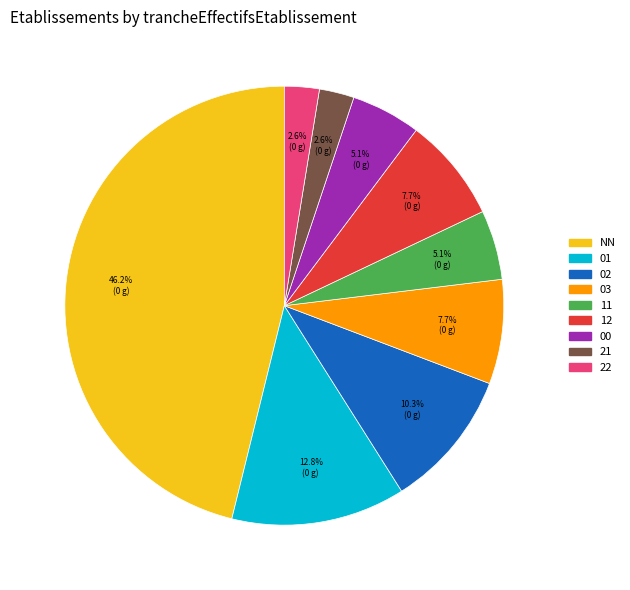

Is it true that 01 is 1% of the pie?

False